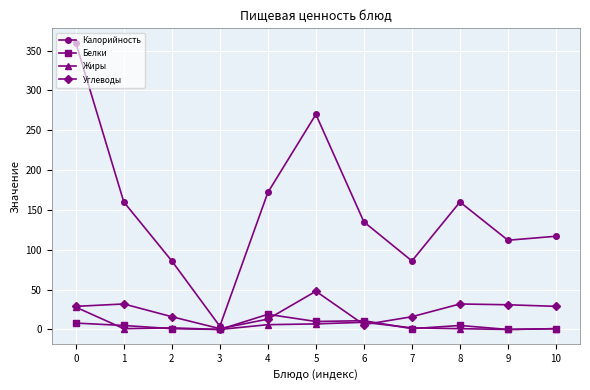

Which series has the largest range (max minus min)?

Калорийность